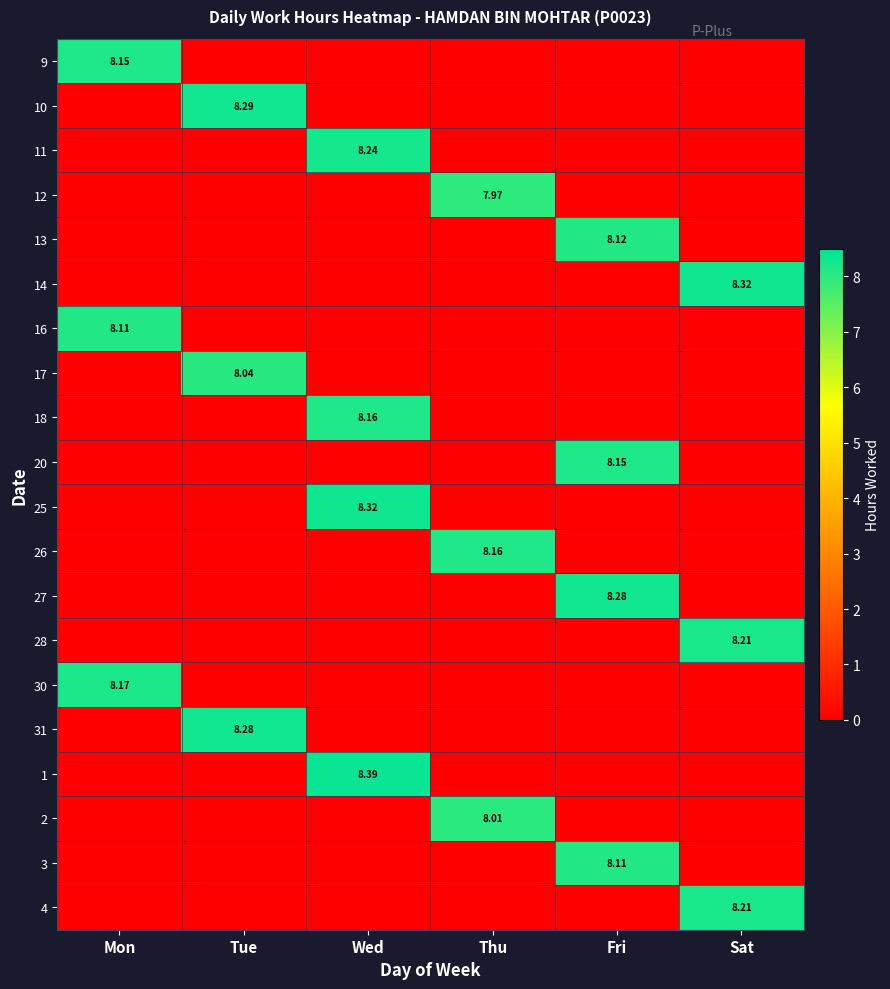

Between Tue and Sat, which series saw the biggest shift?

14